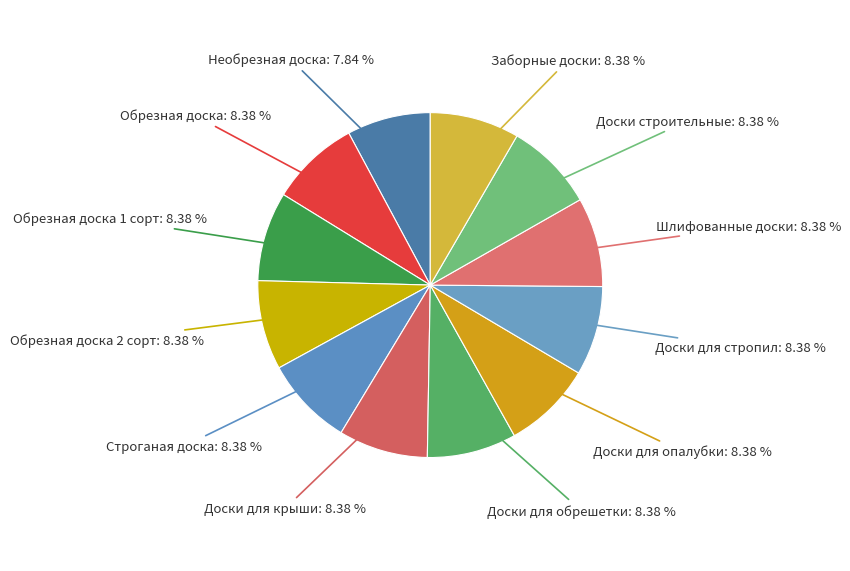

How many slices are in this pie chart?

12